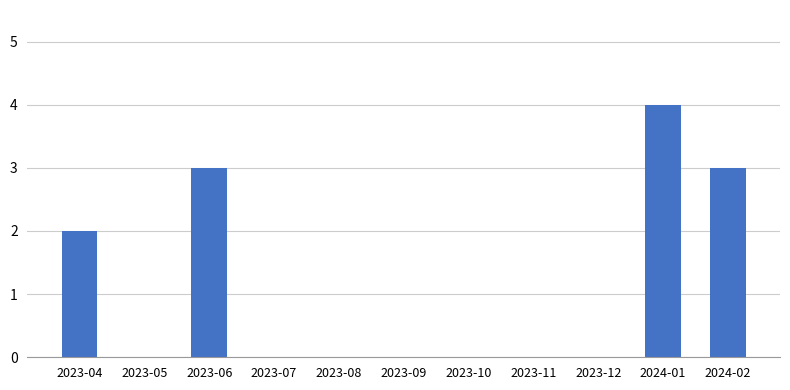

The chart shows a value of 2 at 2023-04. True or false?

True